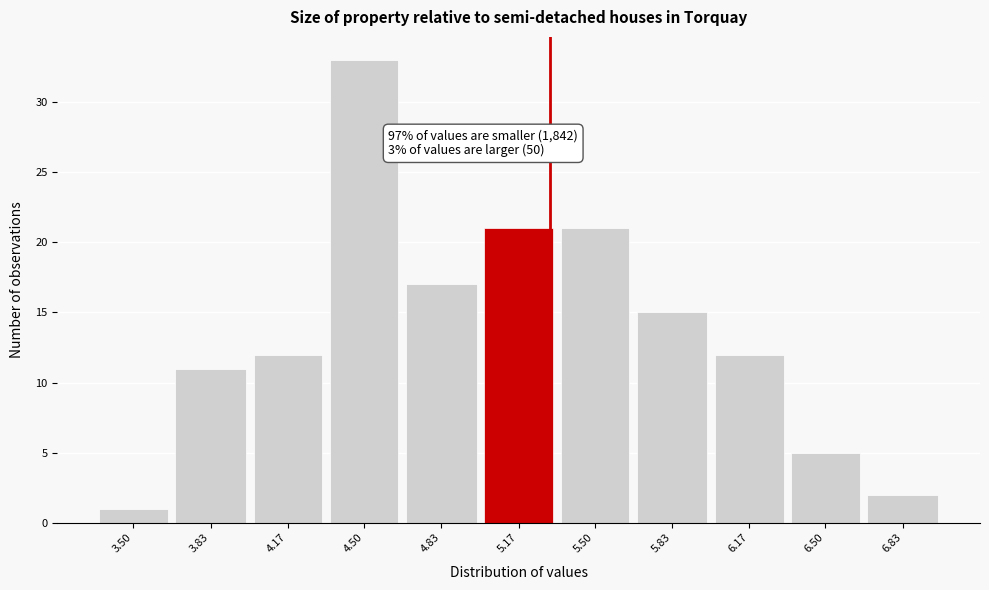

Reading left to right, list all the values displayed in this chart.

1	11	12	33	17	21	21	15	12	5	2